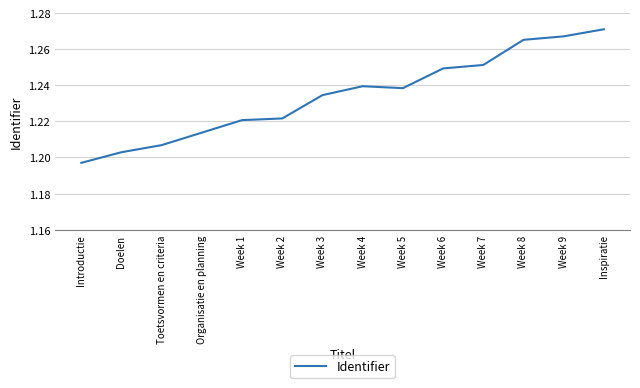

Is this an area chart (filled region under the line)?

No